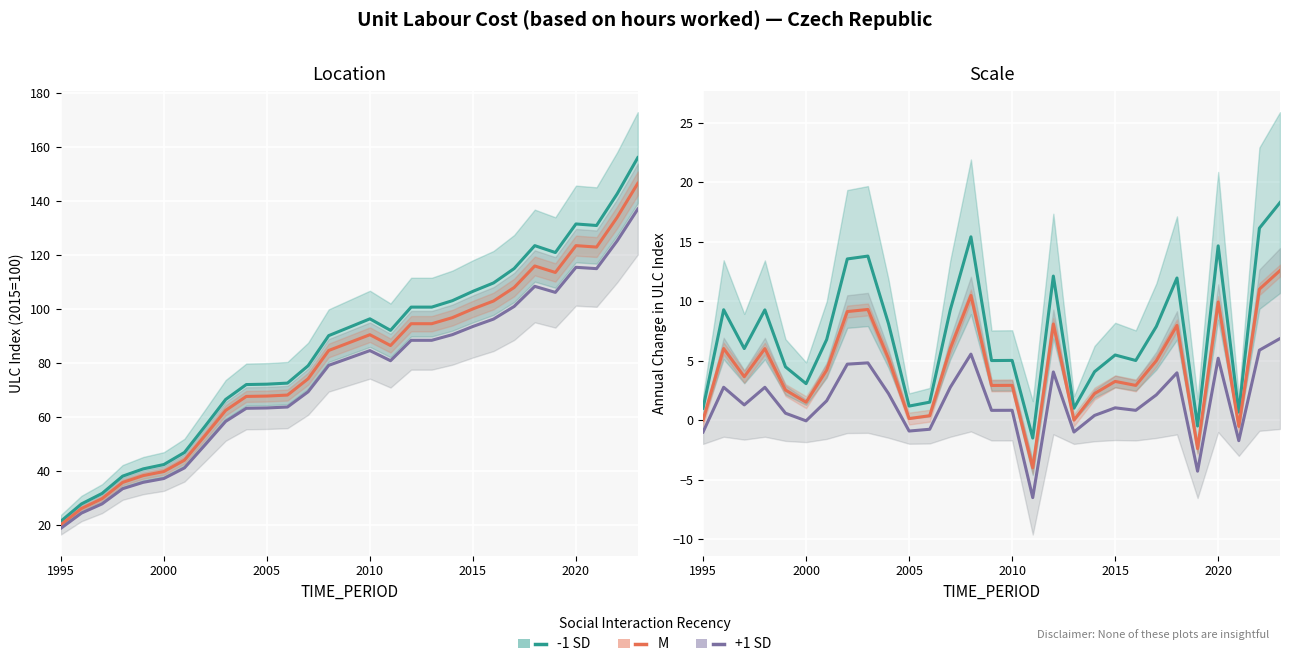

What is the value of the -1 SD point at the 9th from the left?

13.8